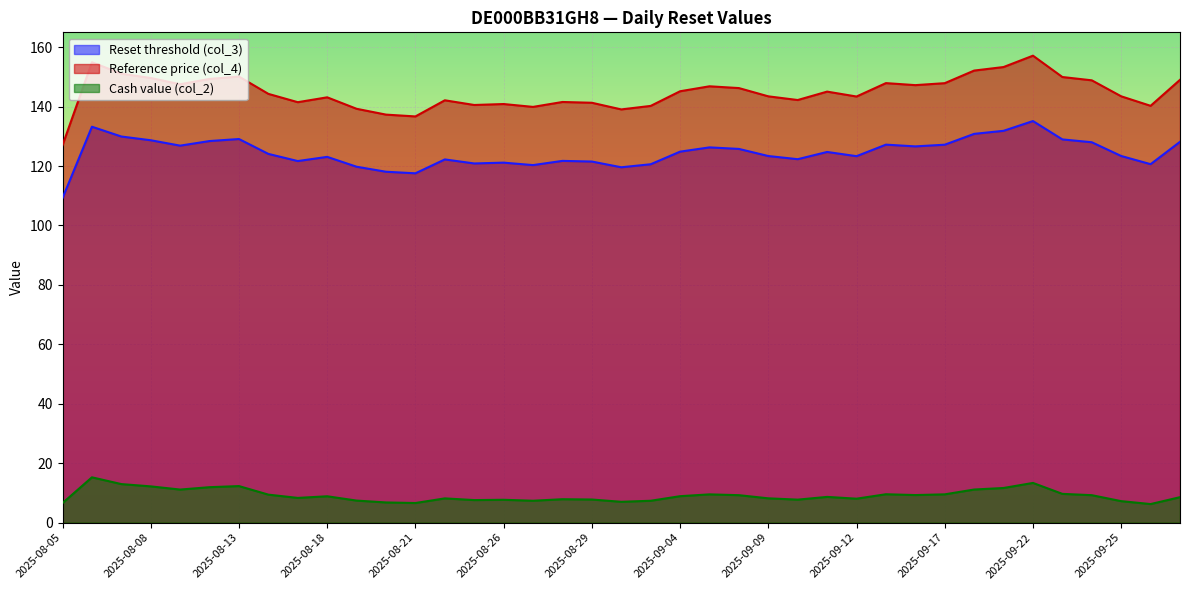

True or false: Cash value (col_2) and Reference price (col_4) intersect in this chart.

False